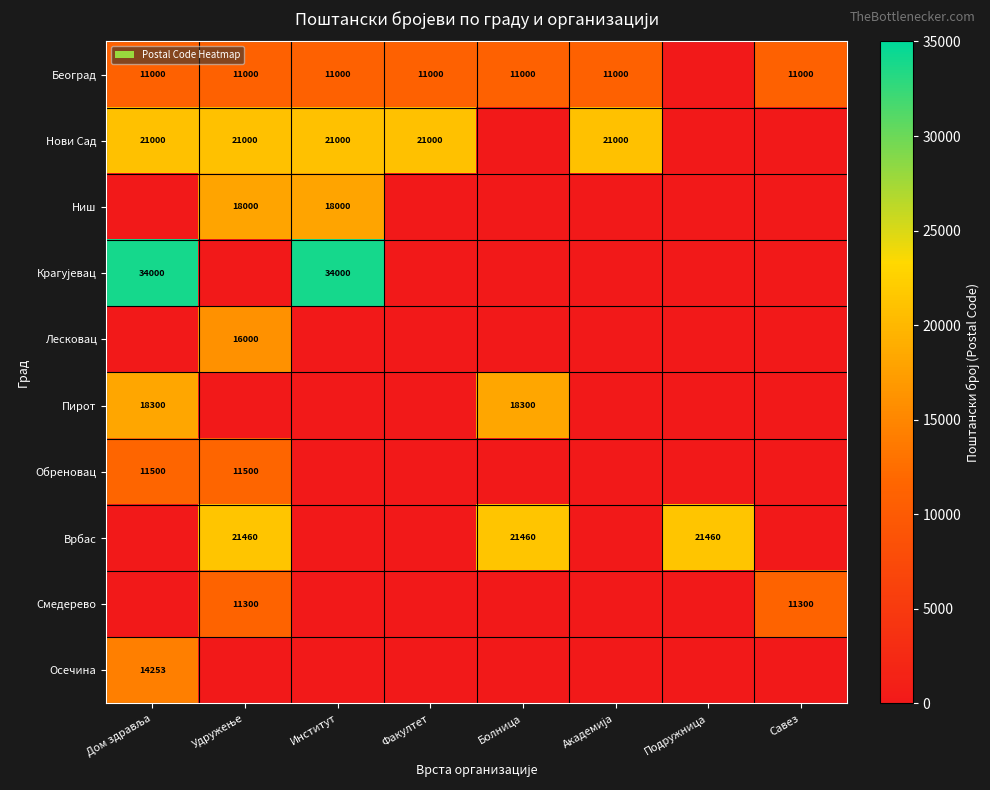

True or false: Пирот has a value of 28389 at Болница.

False